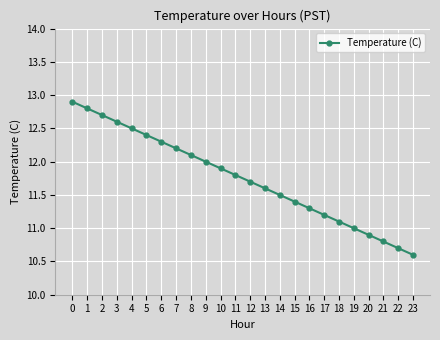

List the labels in order of value, smallest first.

23, 22, 21, 20, 19, 18, 17, 16, 15, 14, 13, 12, 11, 10, 9, 8, 7, 6, 5, 4, 3, 2, 1, 0